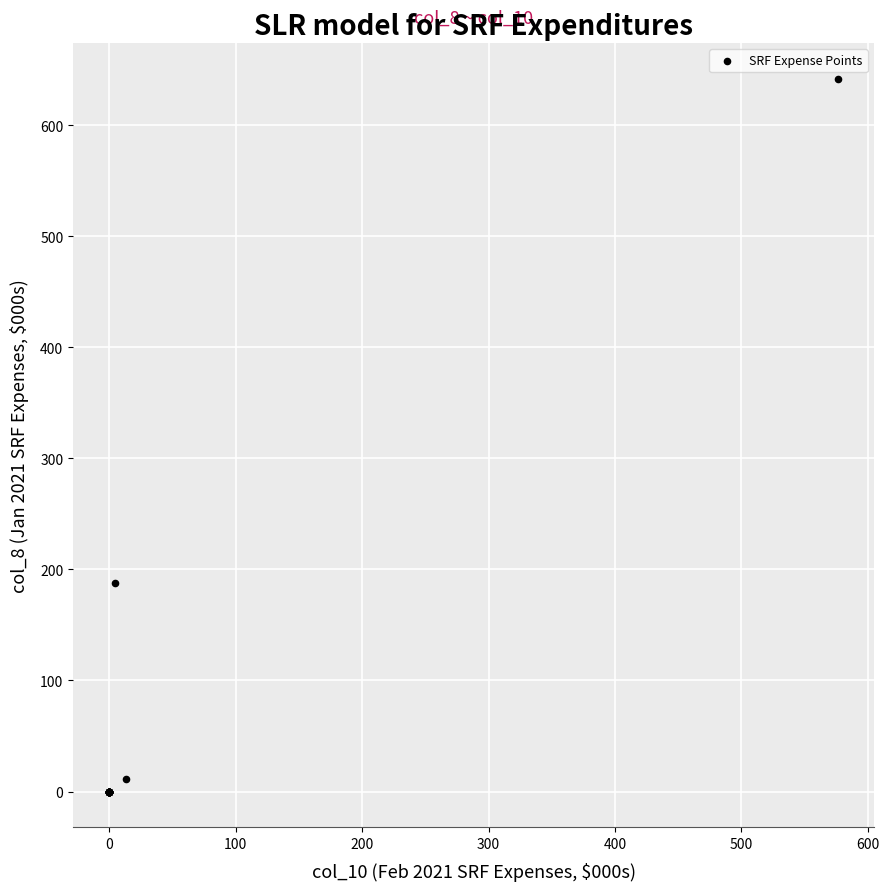

What Y value in the scatter plot is closest to 321?

187.7